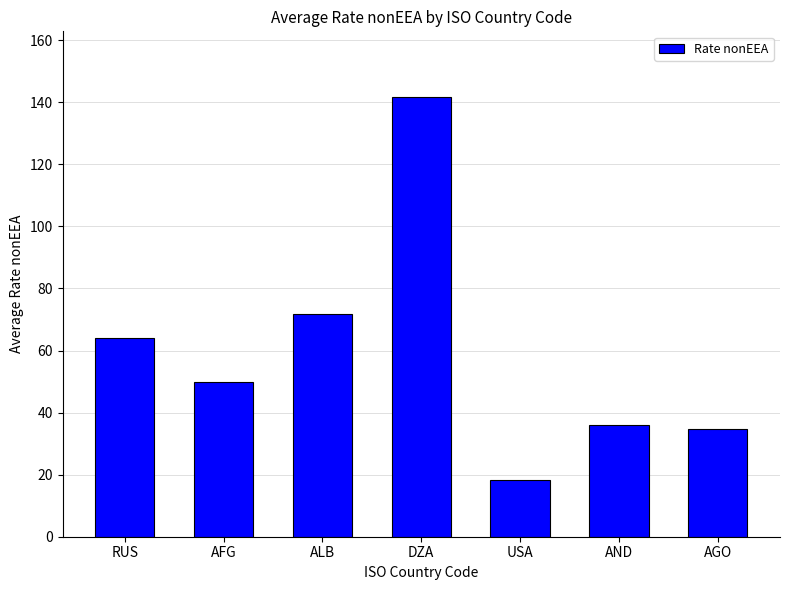

Which category has the lowest value across all series?

USA